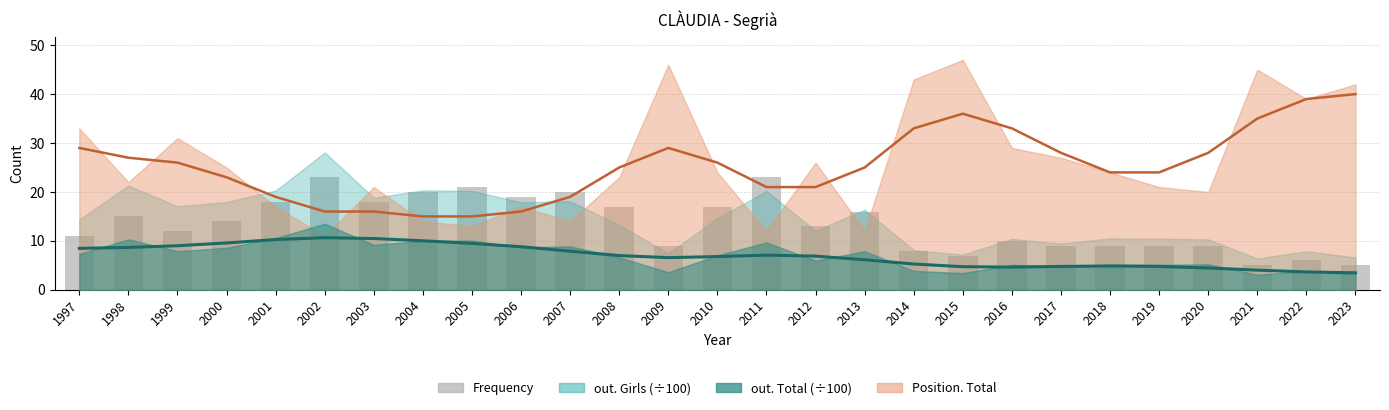

List the labels in order of value, largest first.

2002, 2011, 2005, 2004, 2007, 2006, 2001, 2003, 2008, 2010, 2013, 1998, 2000, 2012, 1999, 1997, 2016, 2009, 2017, 2018, 2019, 2020, 2014, 2015, 2022, 2021, 2023